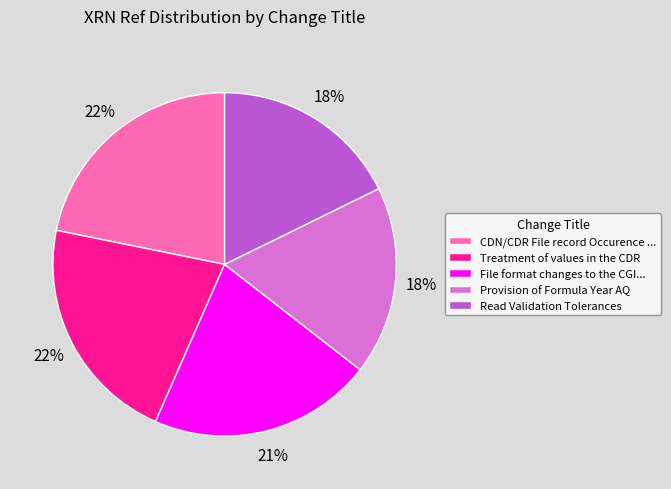

True or false: Treatment of values in the CDR accounts for 22% of the total.

True